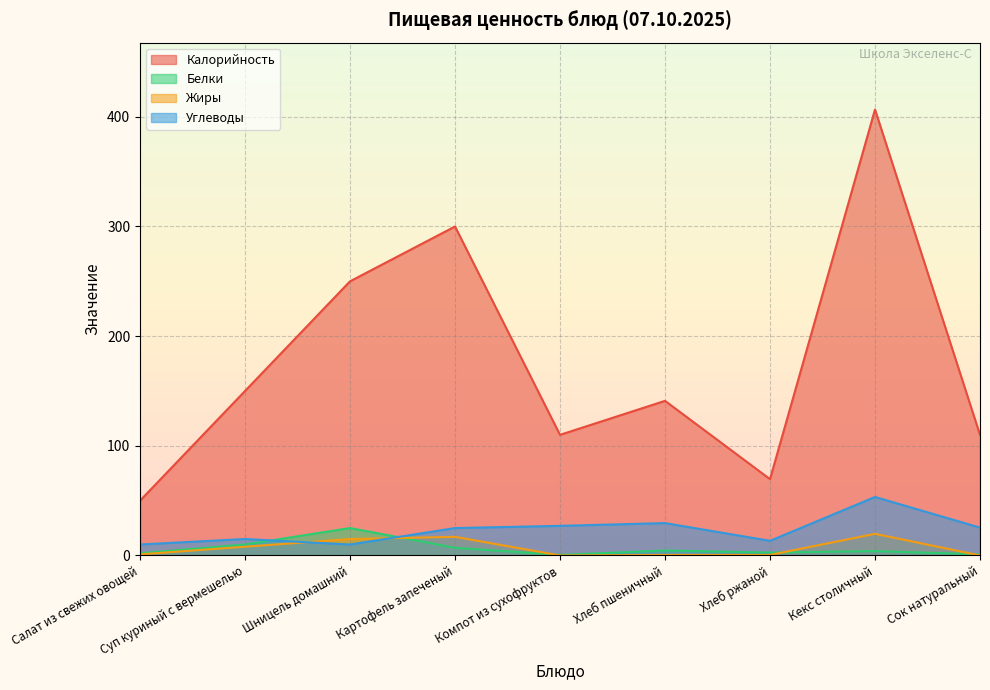

Which has a higher value, Хлеб ржаной or Салат из свежих овощей?

Хлеб ржаной